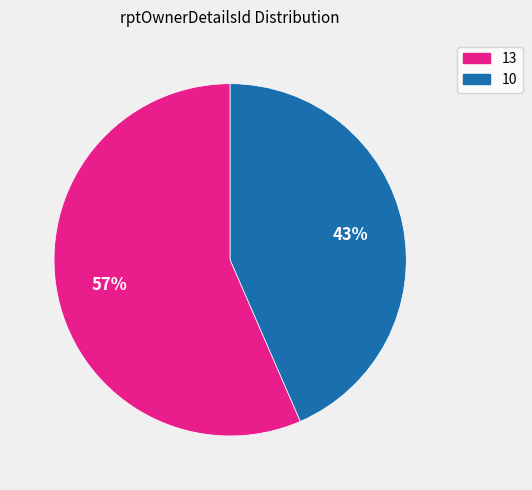

Which slice represents more than half of the pie?

13